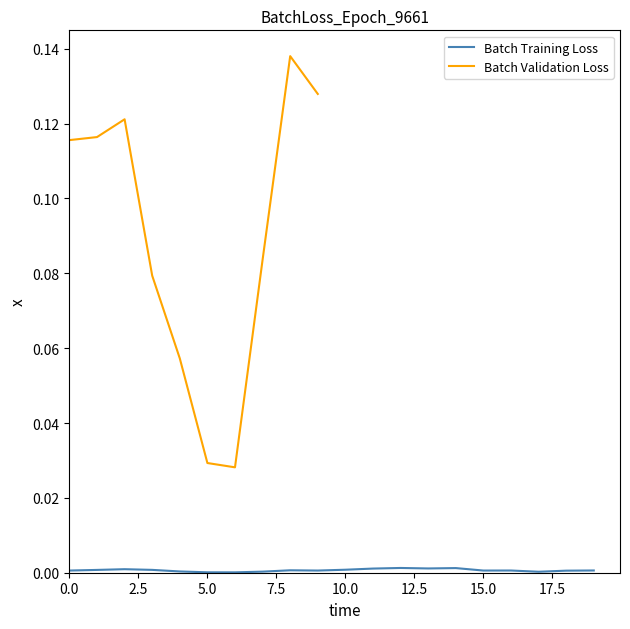

Is it true that Batch Training Loss equals 0.0 at 5.0?

True